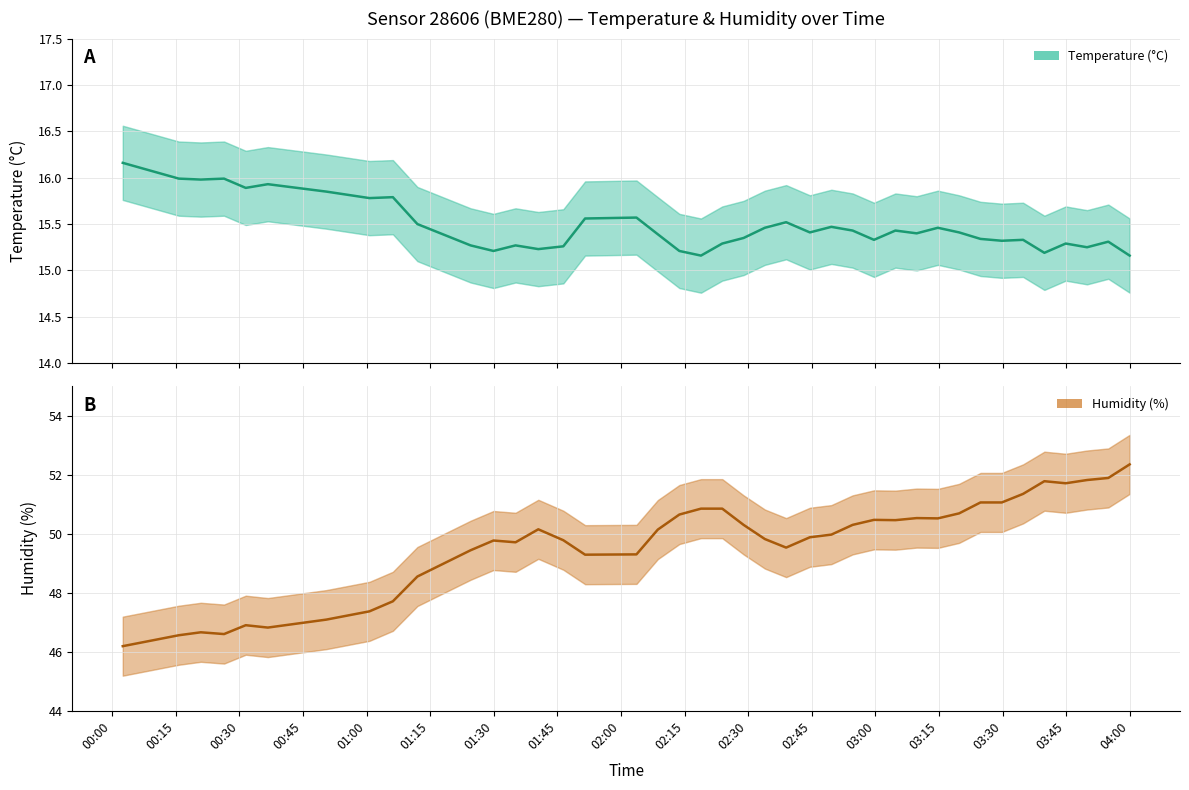

Count the number of categories in the chart.

40